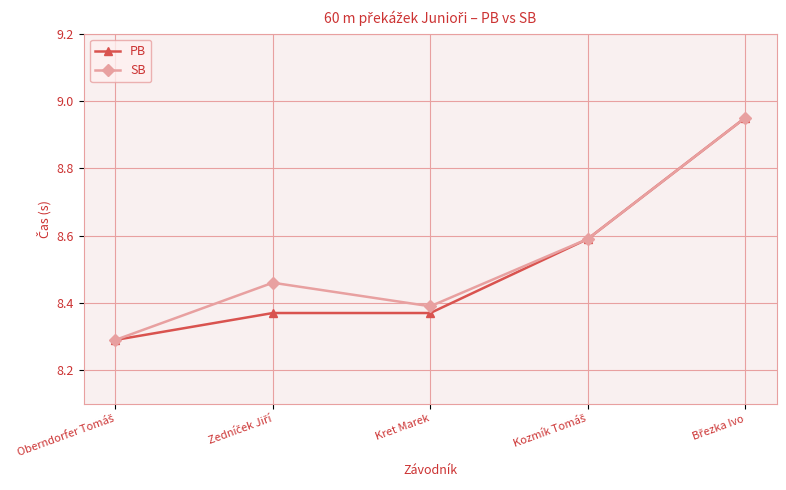

Is it true that PB equals 3.7 at Kret Marek?

False